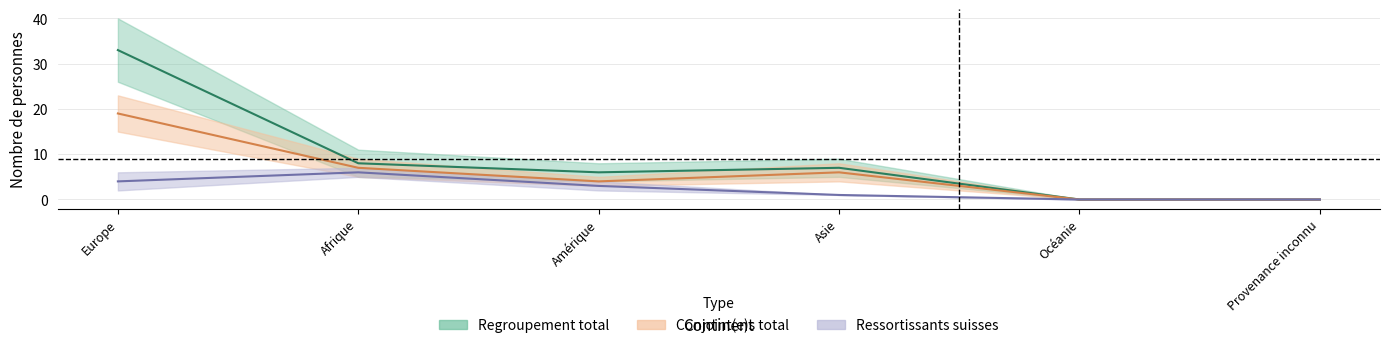

What are all the series names shown in the legend?

Regroupement total, Conjoint(e)s total, Ressortissants suisses